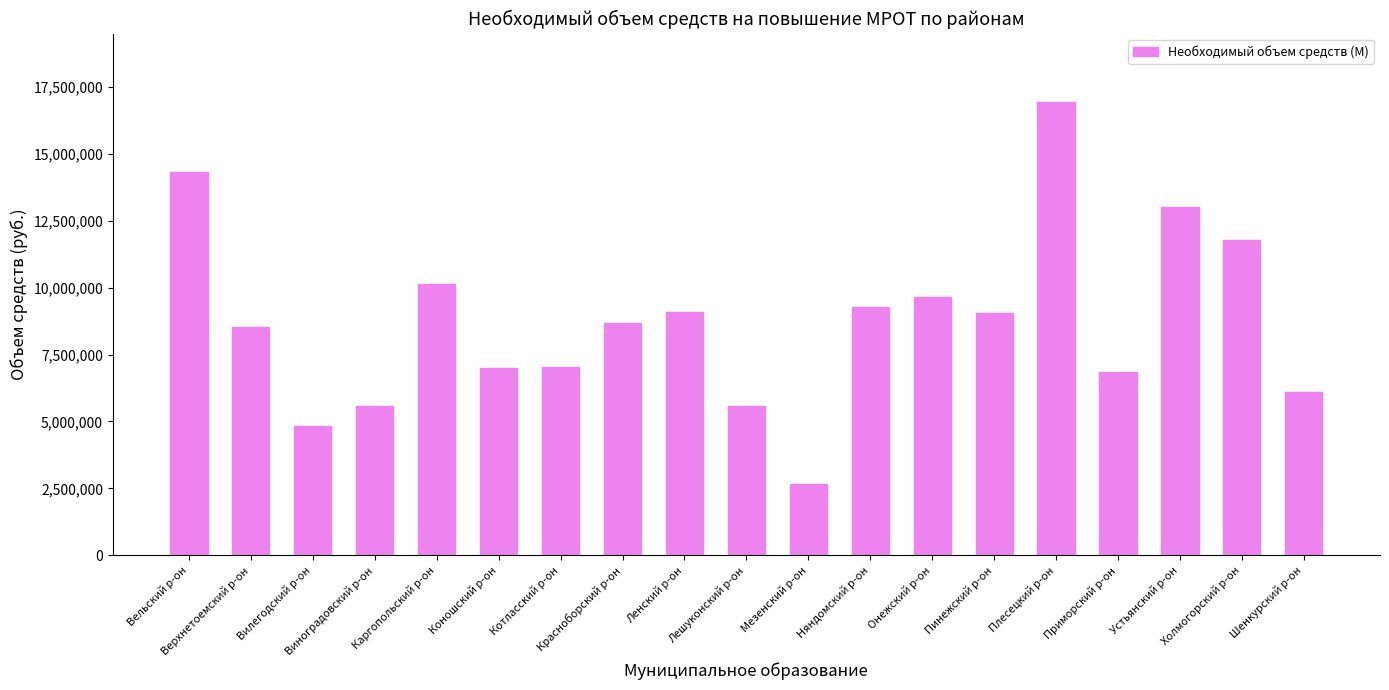

The value at Ленский р-он is 9086023. True or false?

True